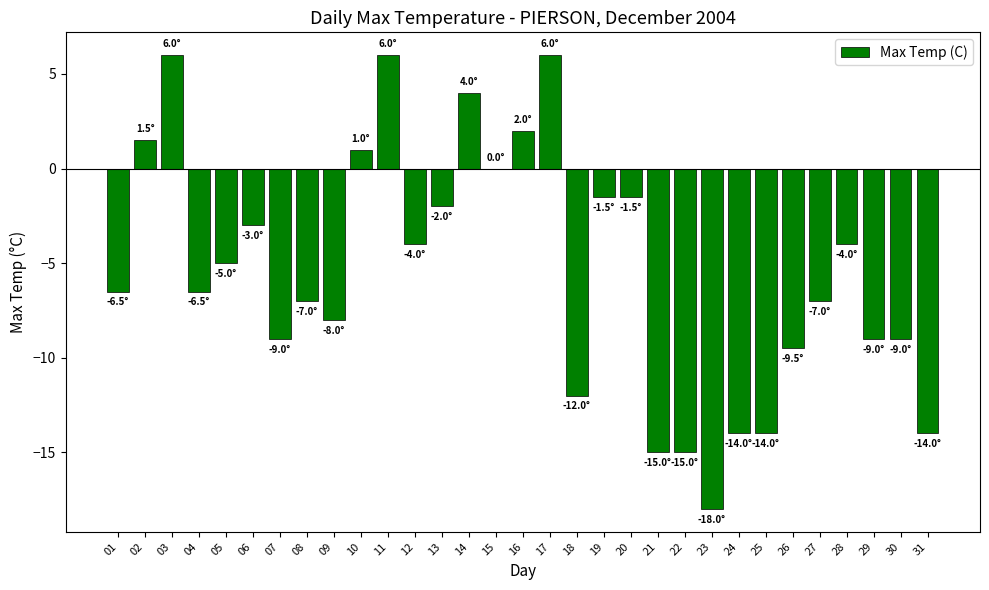

Count the number of values greater than -6.

15